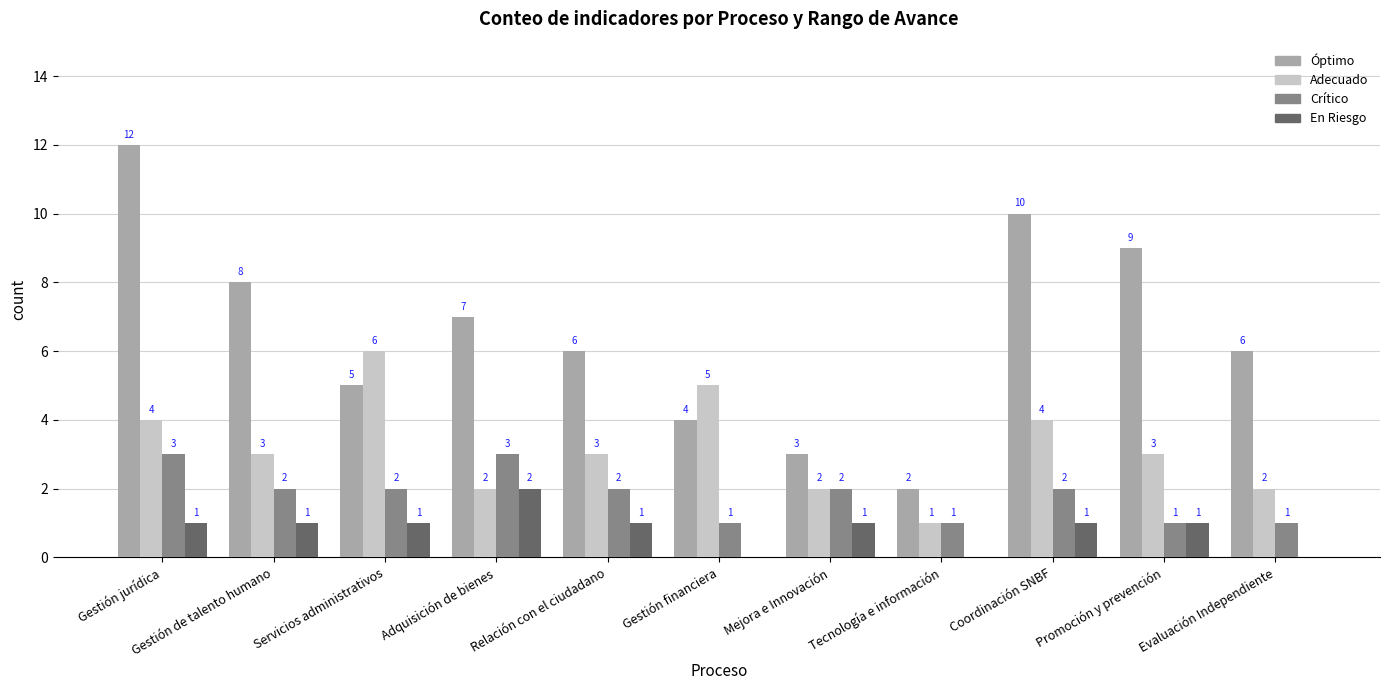

What is the difference between the Óptimo values at Adquisición de bienes and Relación con el ciudadano?

1